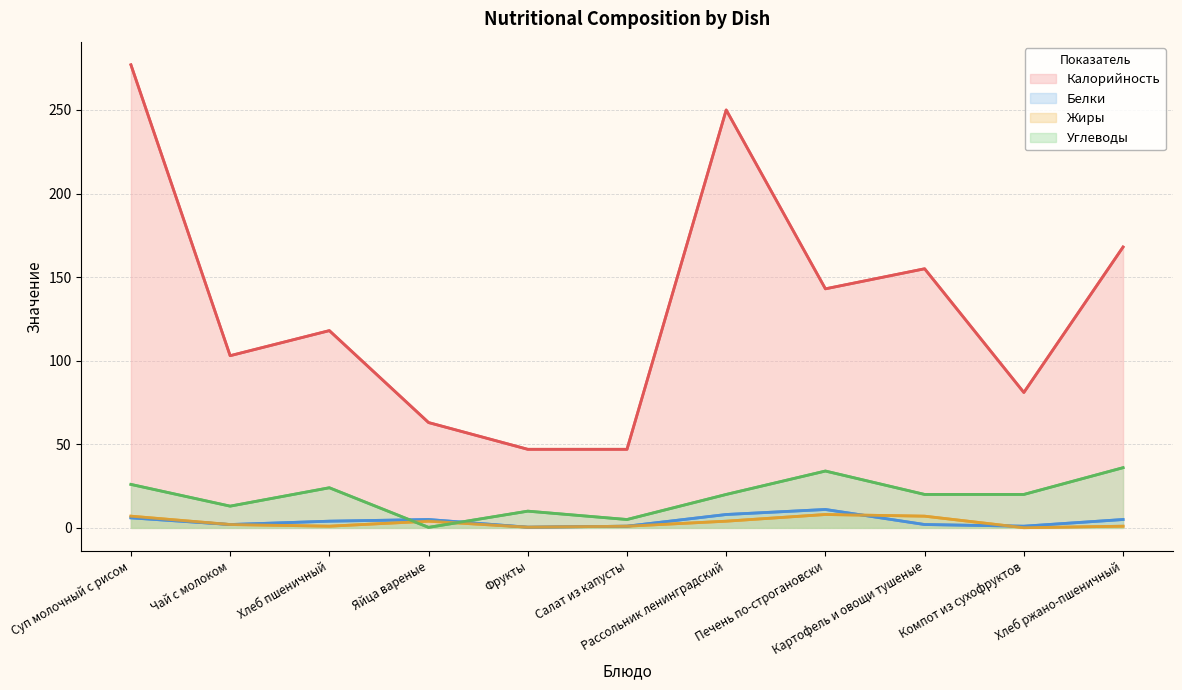

At which label does Белки first exceed 4?

Суп молочный с рисом